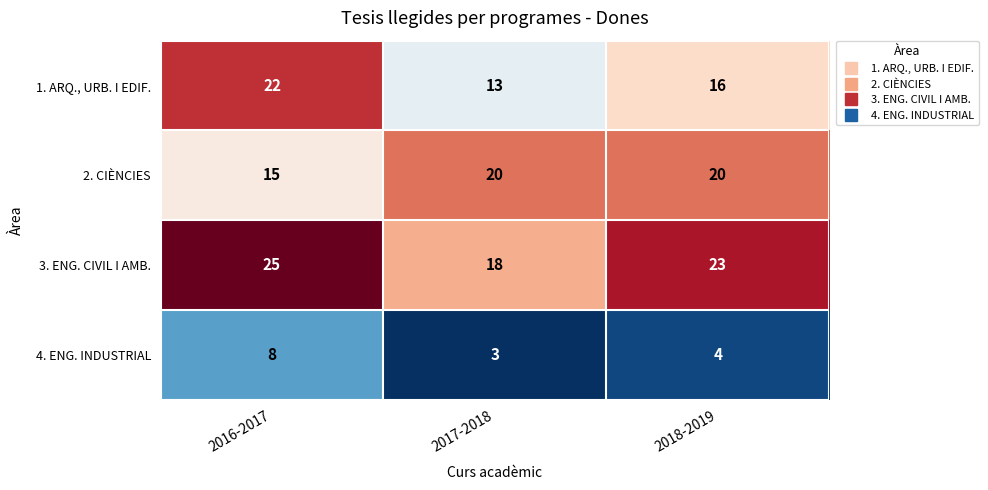

Which category has the lowest value across all series?

2017-2018